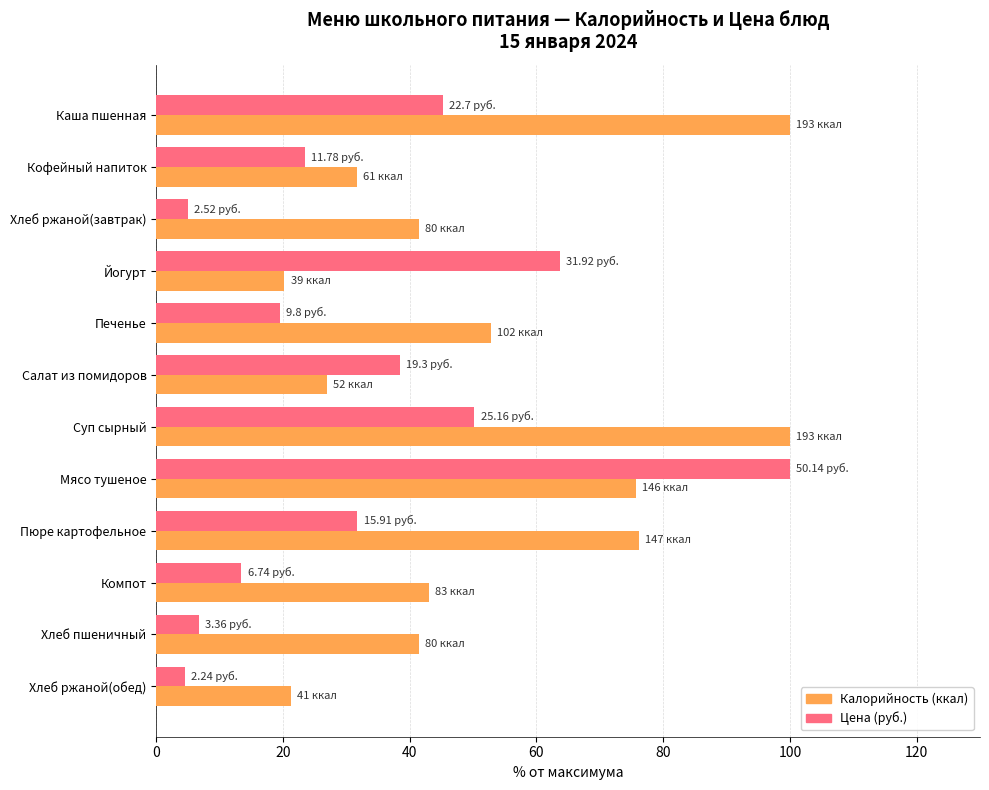

What is the difference between the highest and lowest values at Печенье?

33.3